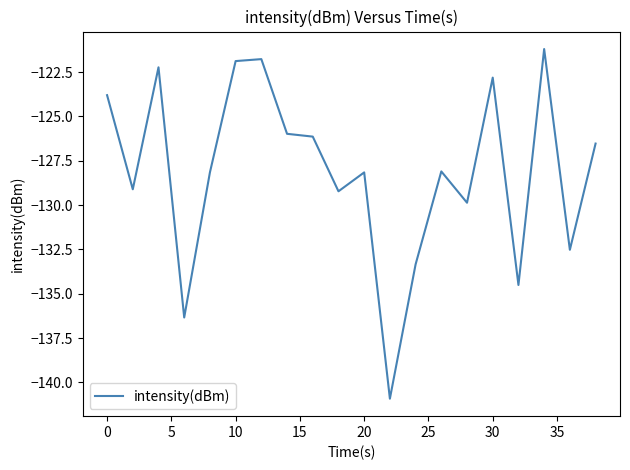

What is the maximum value shown in the chart?

-121.2